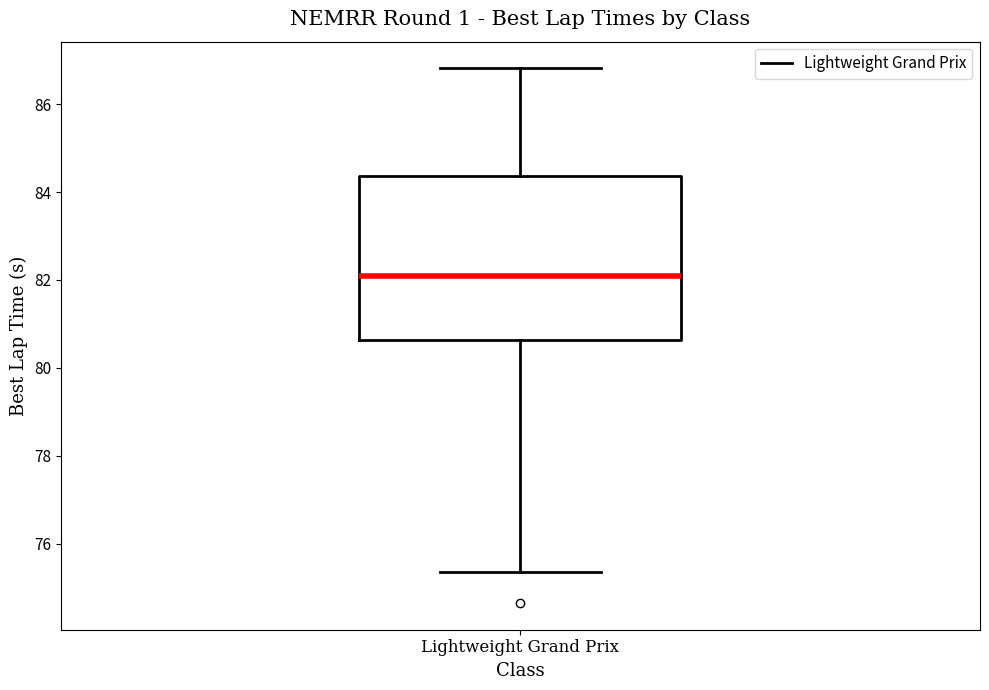

Where does the median line of the box for Lightweight Grand Prix sit on the y-axis? The values are not printed on the chart, so give them approximately, as read against the axis.

82.0